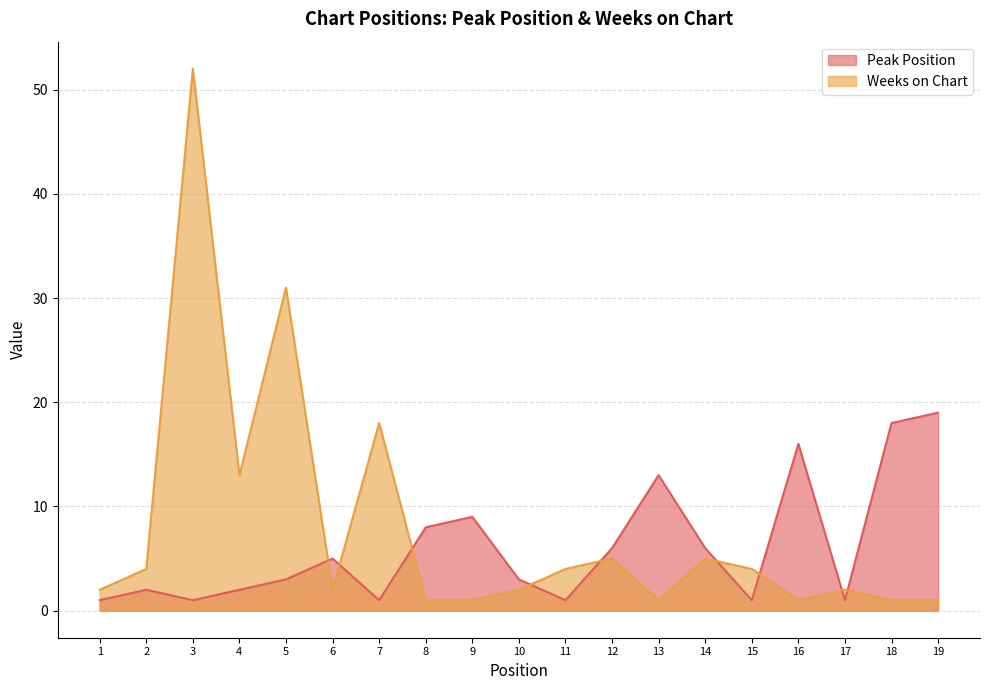

How many interior local valleys does the Peak Position series have?

5